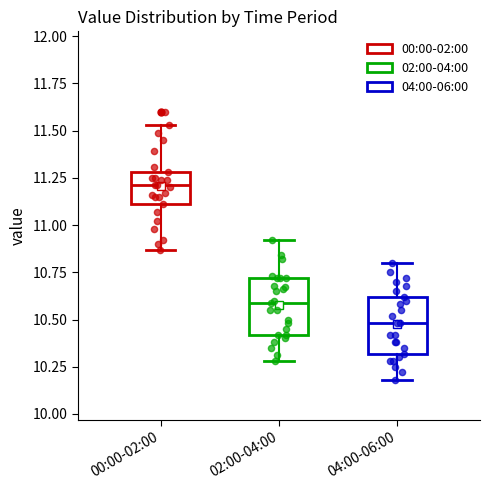

Where does the lower whisker of the box for 00:00-02:00 end on the y-axis? The values are not printed on the chart, so give them approximately, as read against the axis.

10.85